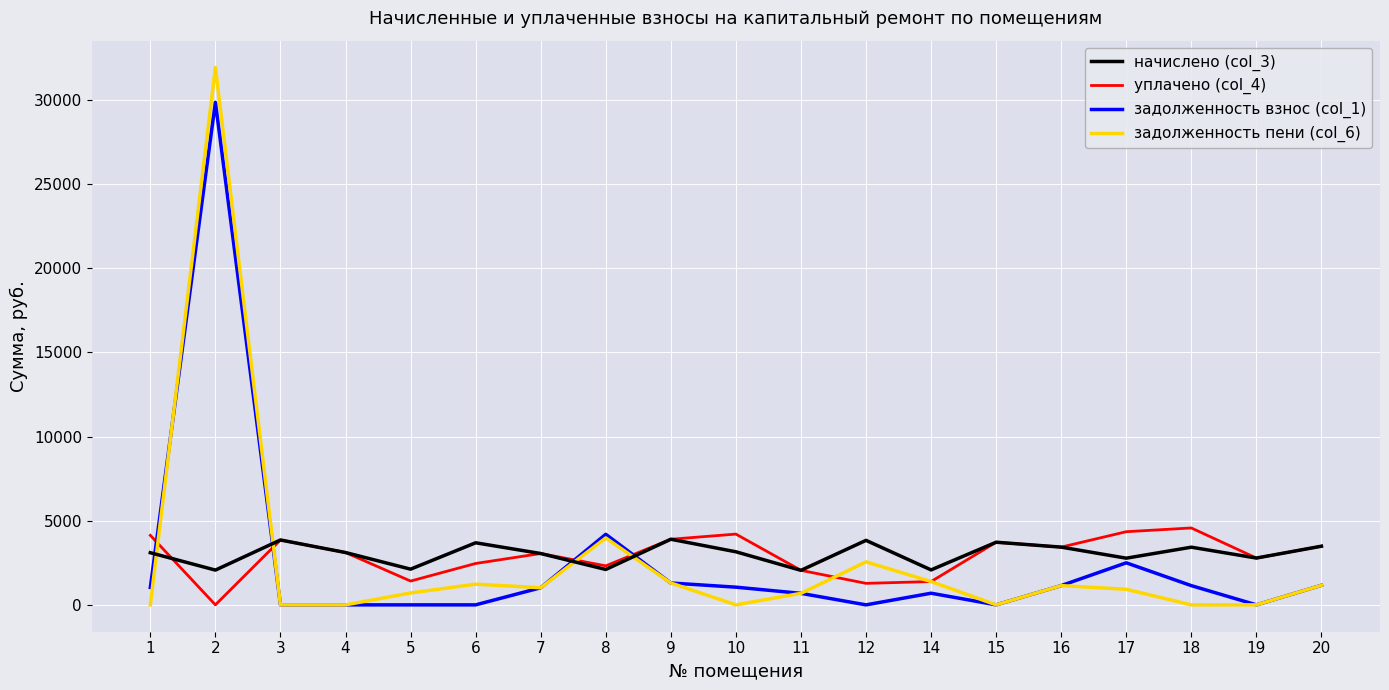

Which series changed the most between 11 and 12?

задолженность пени (col_6)